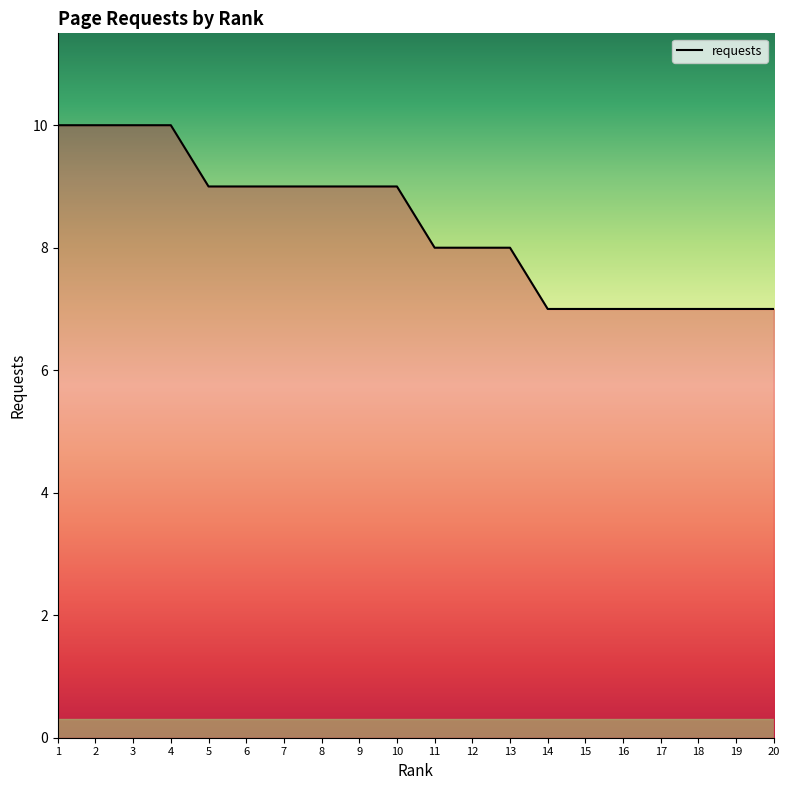

Reading right to left, extract all data points from this chart.

7	7	7	7	7	7	7	8	8	8	9	9	9	9	9	9	10	10	10	10